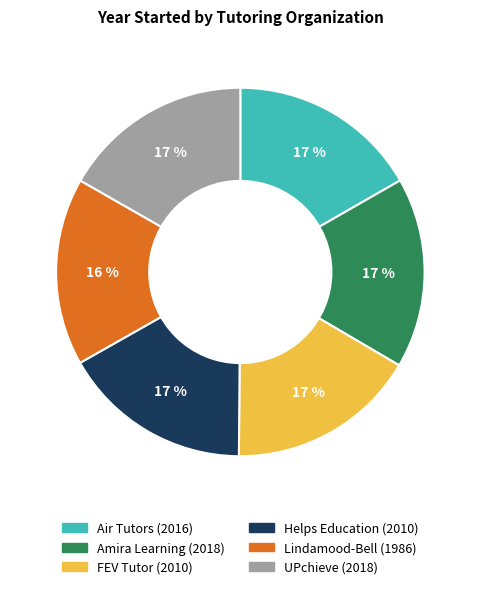

Is there any slice that represents more than half of the pie?

No